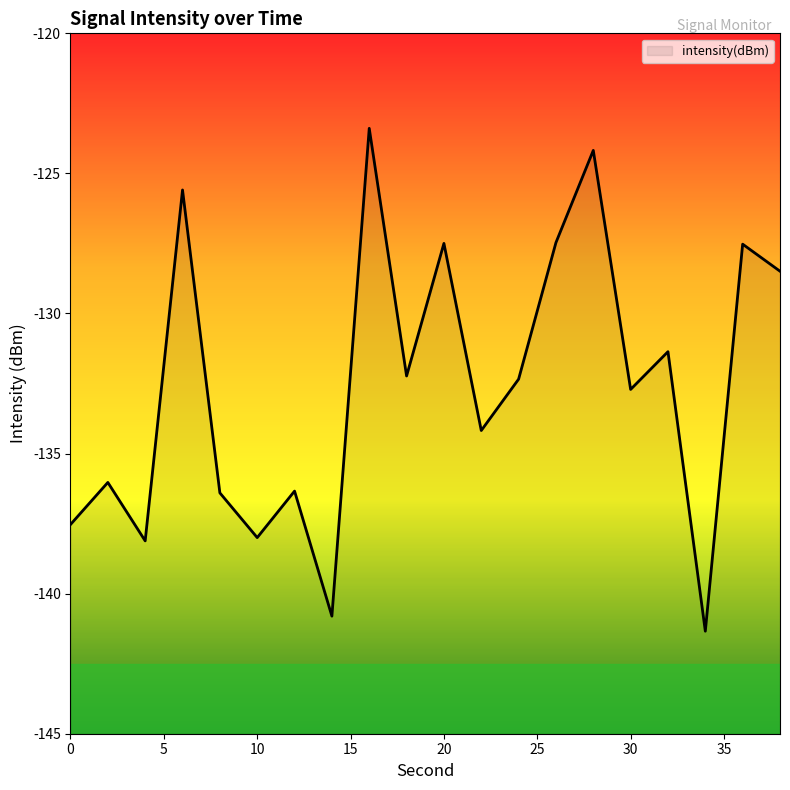

Does the chart display data point markers on the line(s)?

No